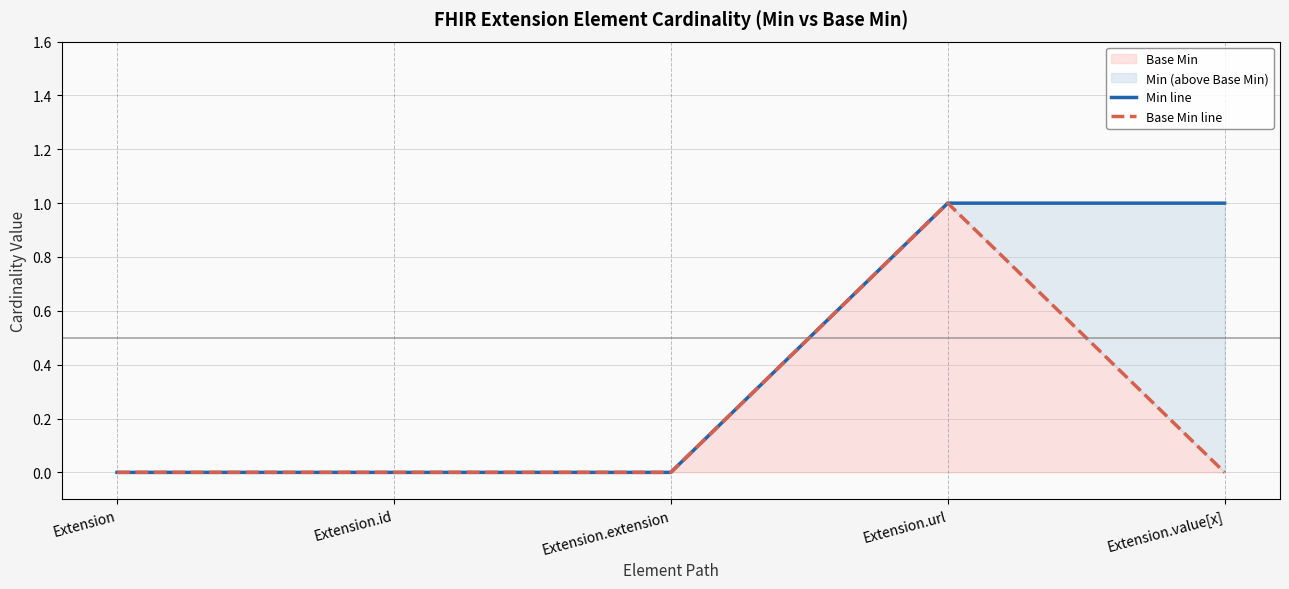

Between Extension.id and Extension, which is larger?

Extension.id